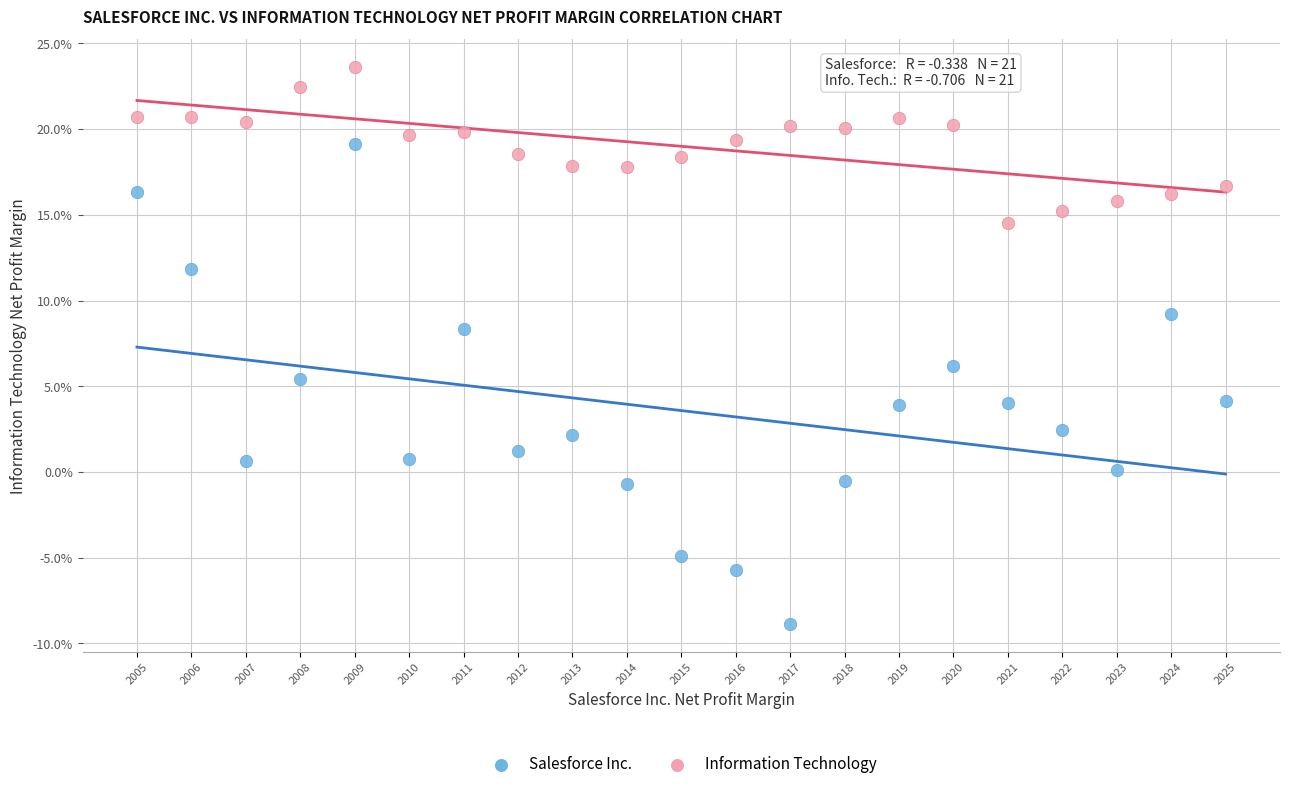

Which series has the widest spread of Y values?

Salesforce Inc.